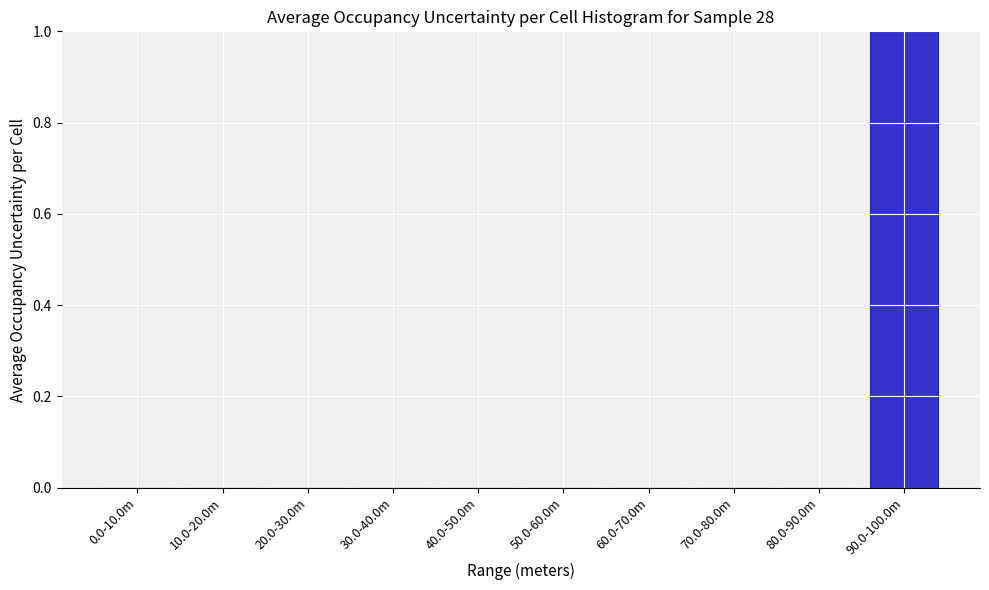

Reading left to right, extract all data points from this chart.

0.0-10.0m=0	10.0-20.0m=0	20.0-30.0m=0	30.0-40.0m=0	40.0-50.0m=0	50.0-60.0m=0	60.0-70.0m=0	70.0-80.0m=0	80.0-90.0m=0	90.0-100.0m=1